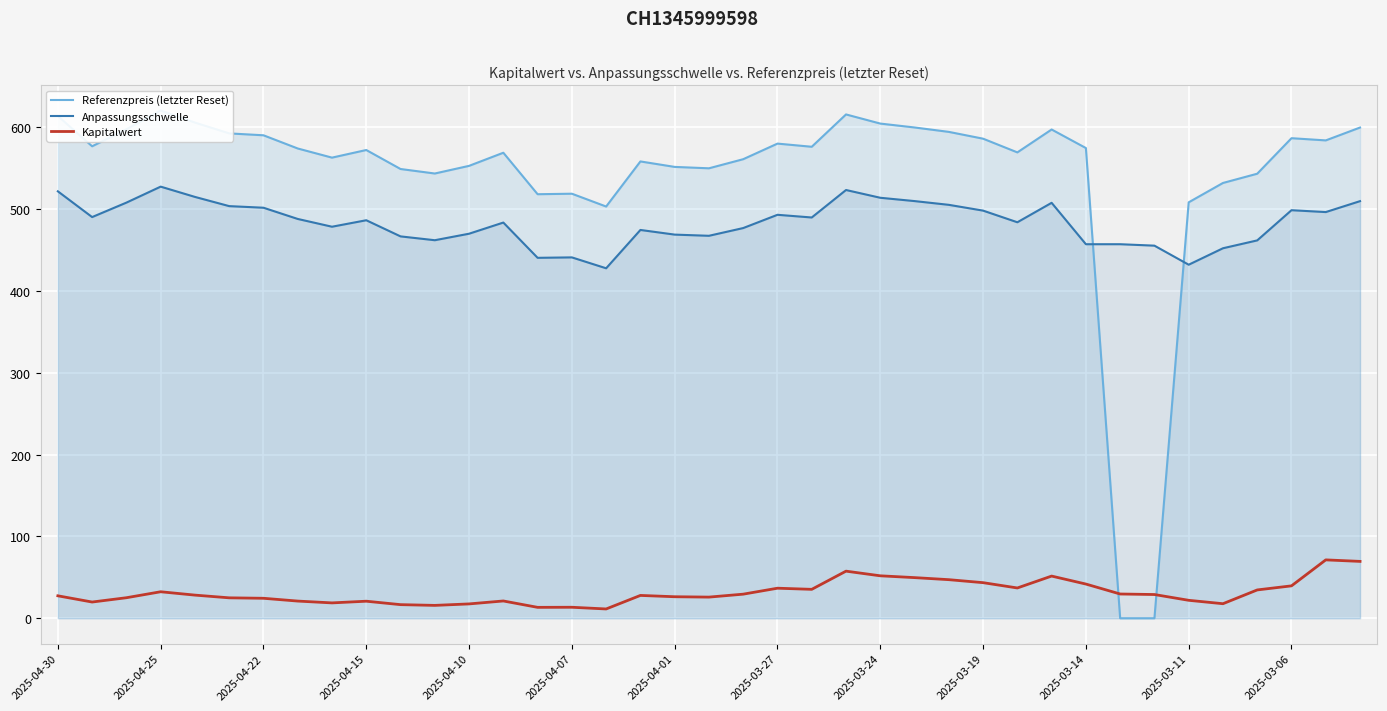

What are all the series names shown in the legend?

Referenzpreis (letzter Reset), Anpassungsschwelle, Kapitalwert